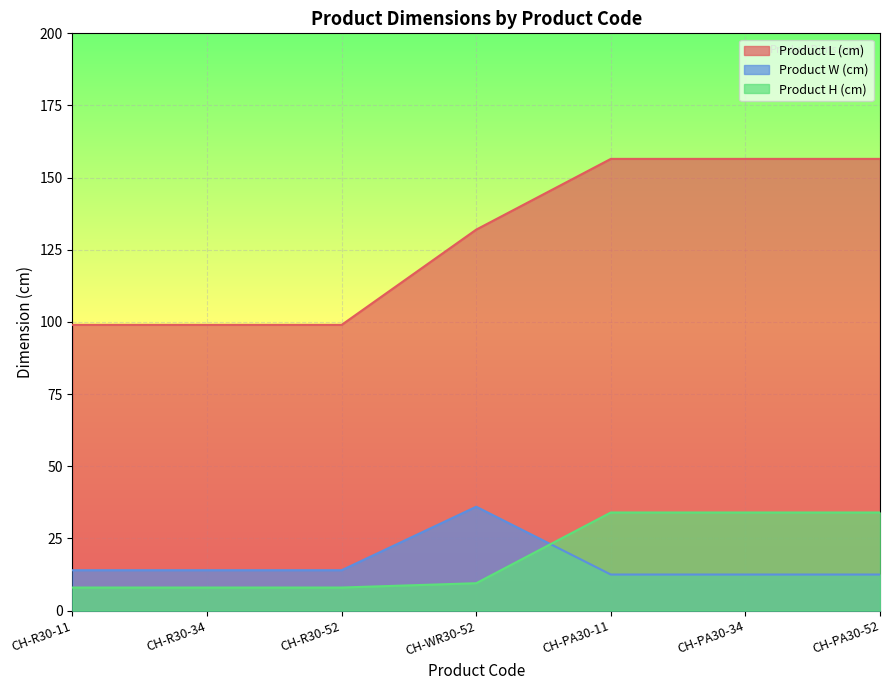

True or false: Product L (cm) and Product W (cm) intersect in this chart.

False